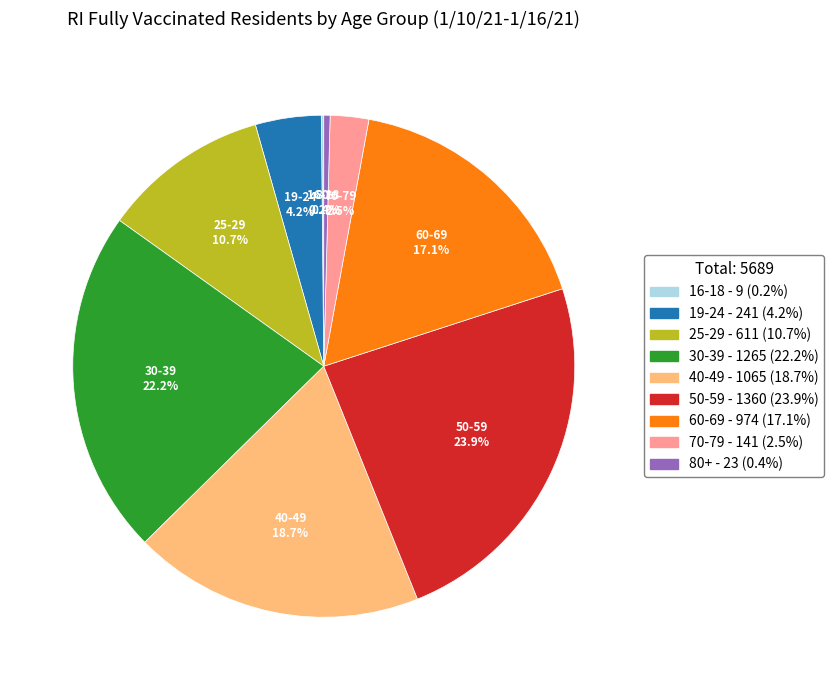

Does 40-49 account for over 50% of the chart?

No